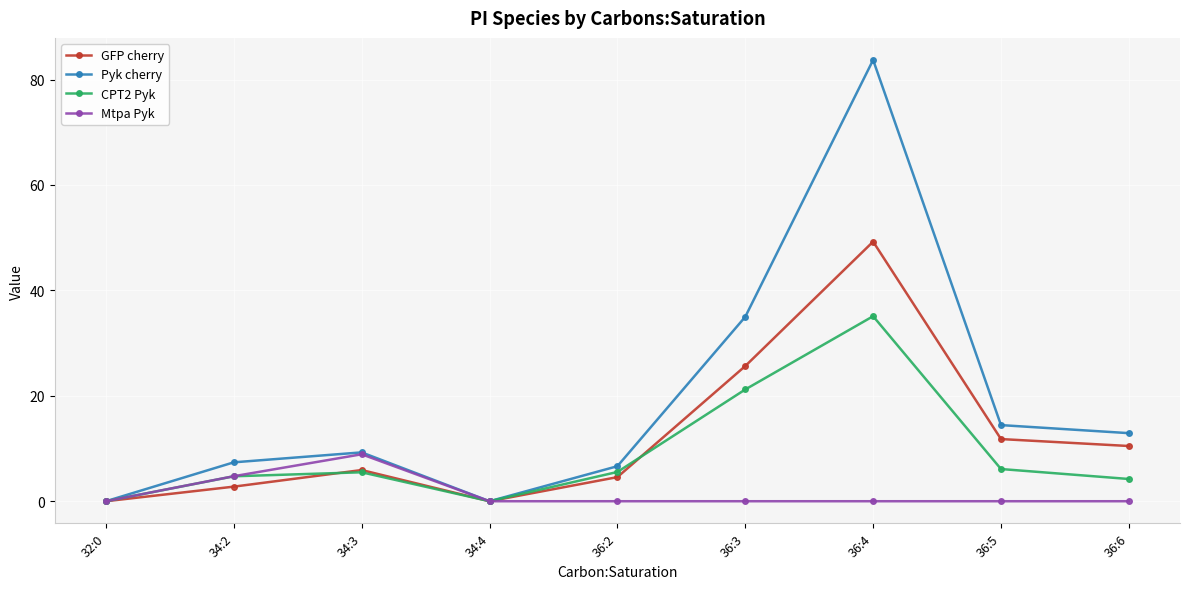

True or false: Pyk cherry has more than 1 points higher than both neighbors.

True